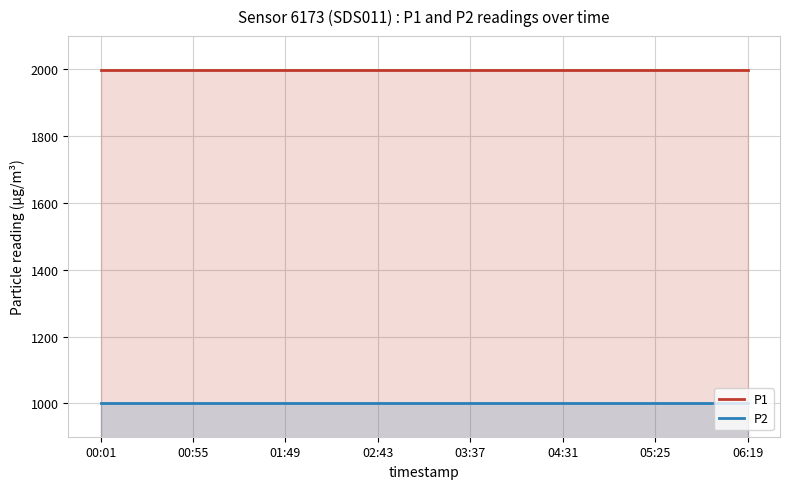

How many series are shown in this chart?

2